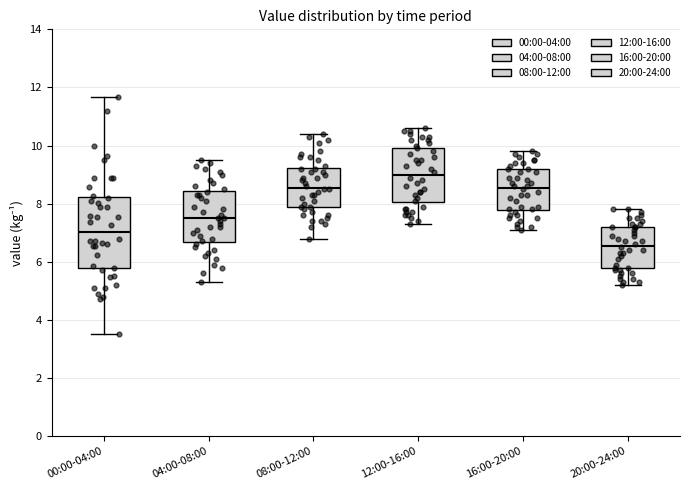

Comparing the boxes themselves (not the whiskers), which one is the tallest?

00:00-04:00